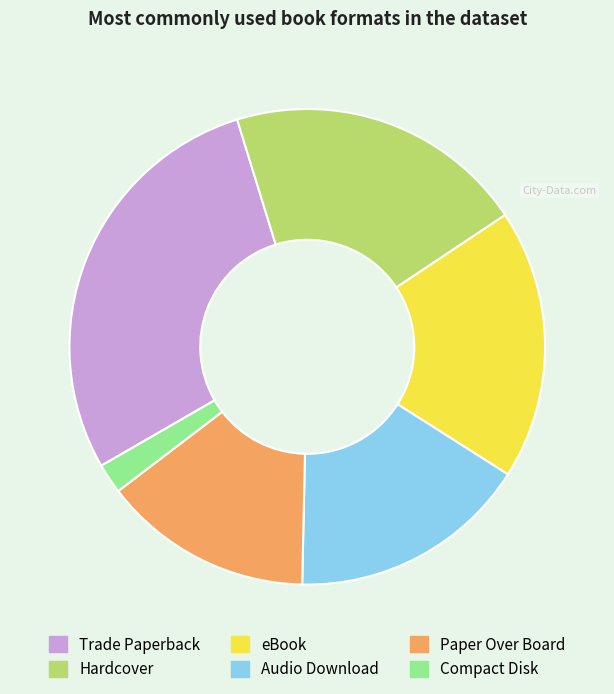

Is the sum of Trade Paperback and Compact Disk greater than half?

No